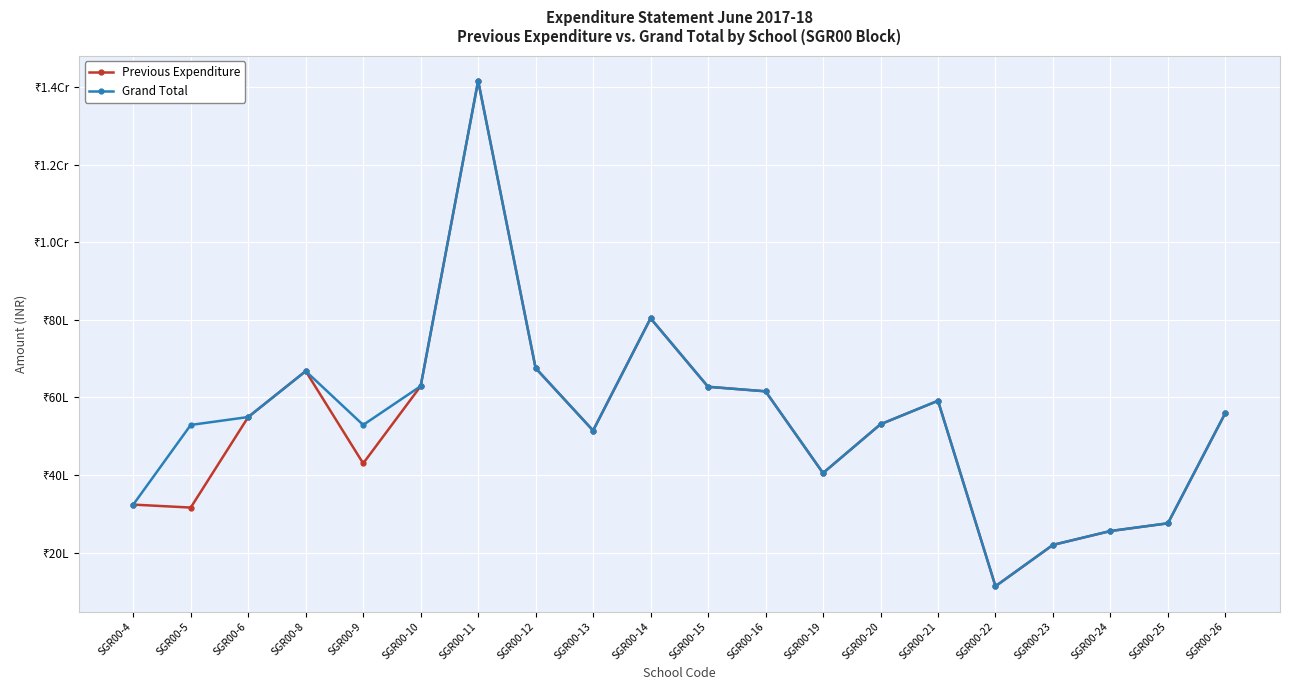

Reading left to right, list all the values displayed in this chart.

Previous Expenditure: SGR00-4=3240629	SGR00-5=3164322	SGR00-6=5496381	SGR00-8=6678503	SGR00-9=4302238	SGR00-10=6290828	SGR00-11=14156109	SGR00-12=6755657	SGR00-13=5148009	SGR00-14=8039197	SGR00-15=6275361	SGR00-16=6158226	SGR00-19=4052833	SGR00-20=5310015	SGR00-21=5914956	SGR00-22=1138004	SGR00-23=2202589	SGR00-24=2560016	SGR00-25=2759173	SGR00-26=5602123
Grand Total: SGR00-4=3240629	SGR00-5=5292534	SGR00-6=5496381	SGR00-8=6678503	SGR00-9=5292534	SGR00-10=6290828	SGR00-11=14156109	SGR00-12=6755657	SGR00-13=5148009	SGR00-14=8039197	SGR00-15=6275361	SGR00-16=6158226	SGR00-19=4052833	SGR00-20=5310015	SGR00-21=5914956	SGR00-22=1138004	SGR00-23=2202589	SGR00-24=2560016	SGR00-25=2759173	SGR00-26=5602123